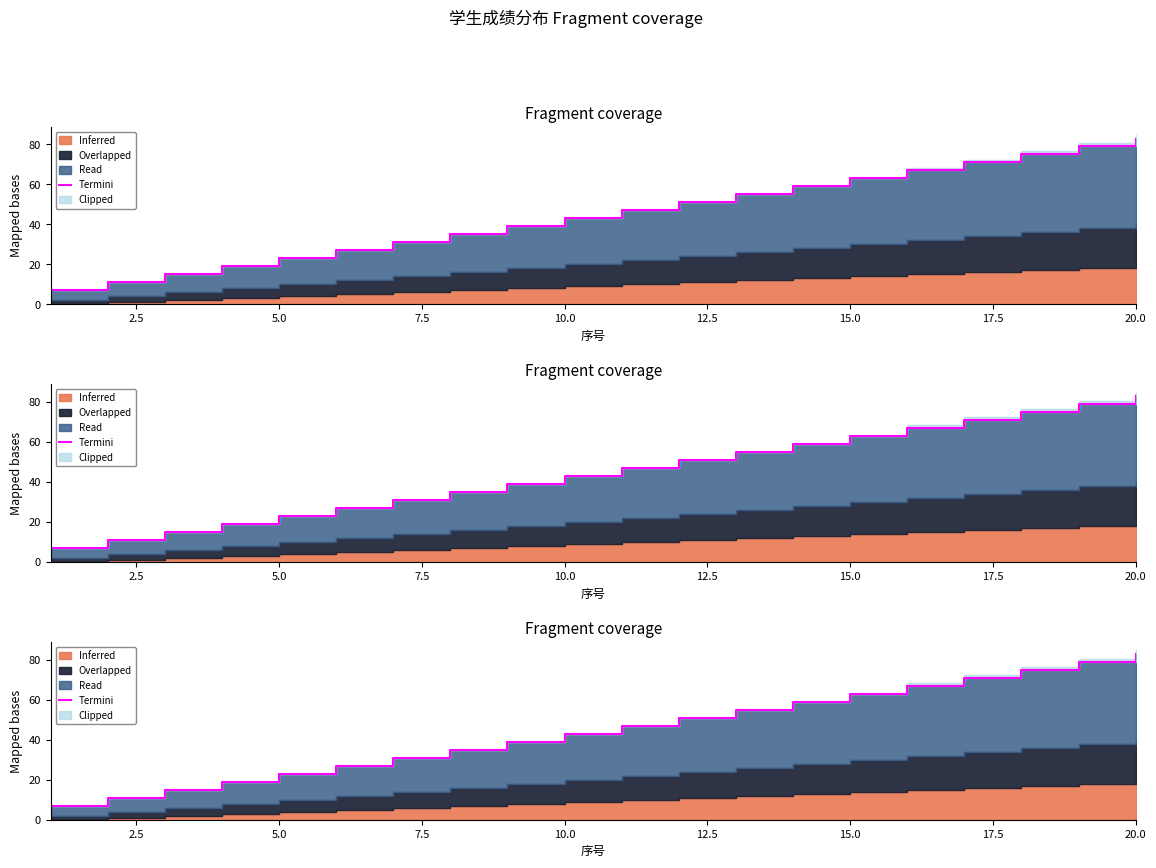

The value at 12.5 is 10. True or false?

False